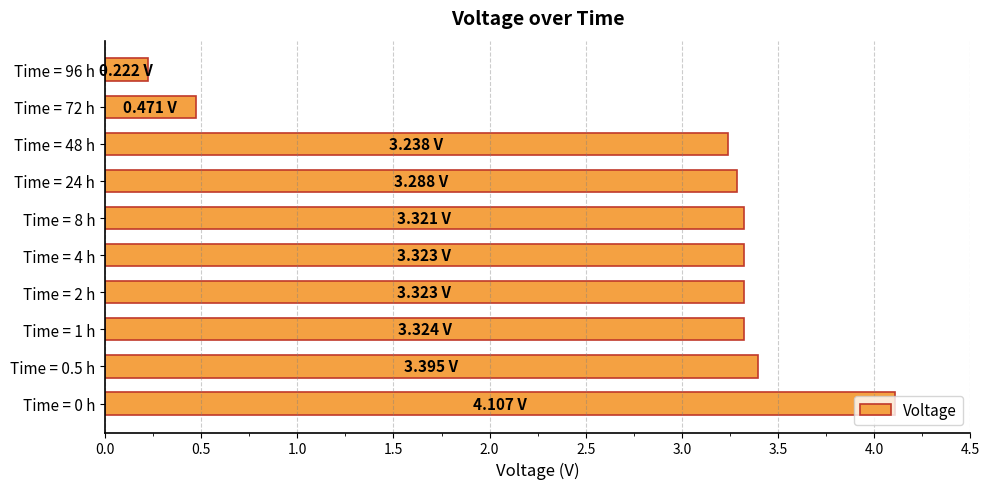

How many data points are less than 3?

2